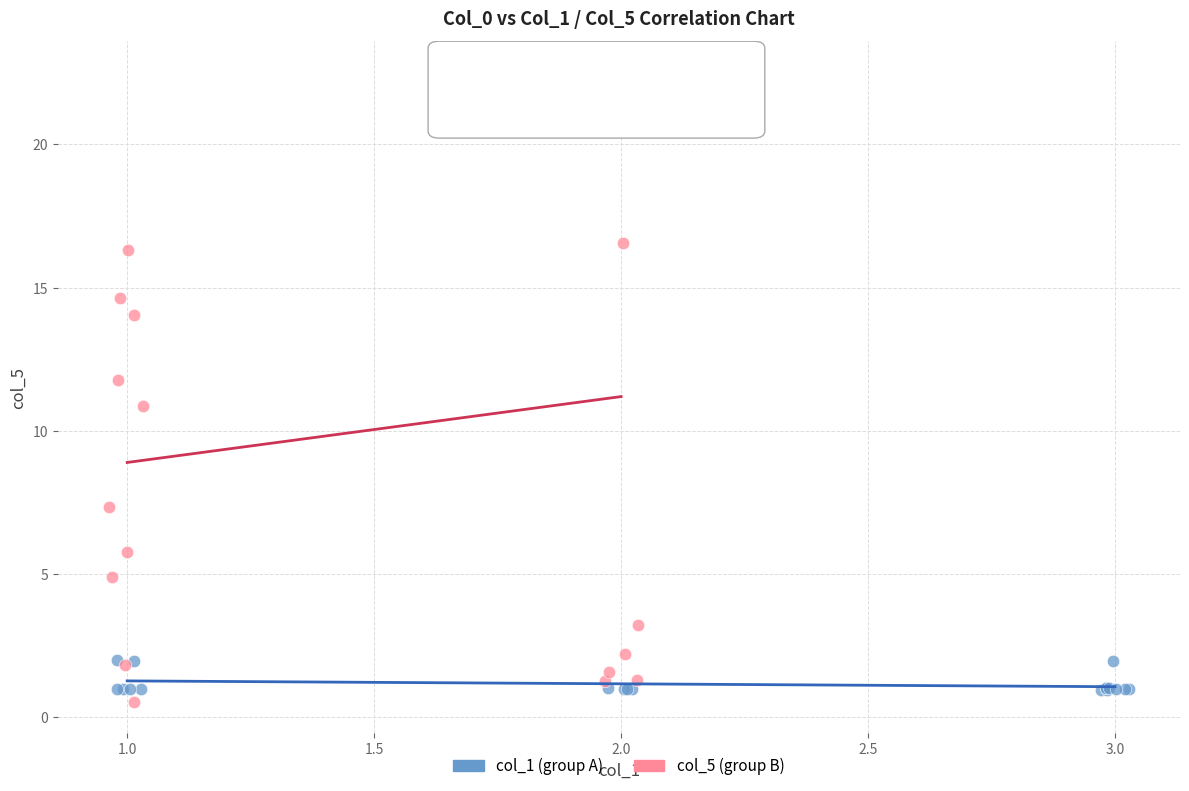

Which series has the widest spread of Y values?

col_5 (group B)